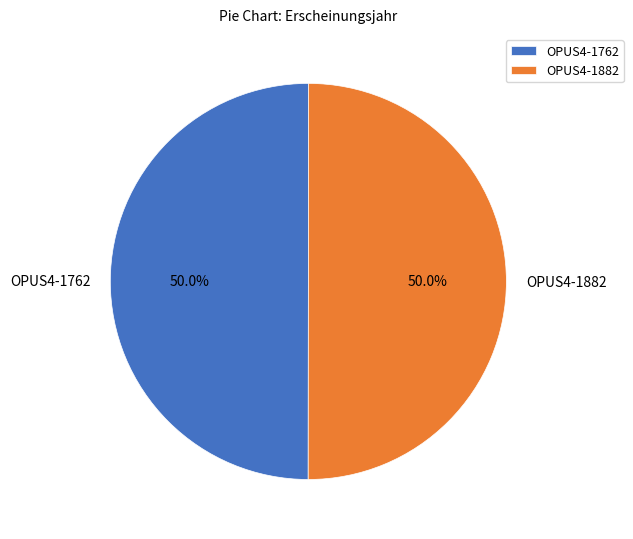

Combined, do OPUS4-1762 and OPUS4-1882 account for over 50%?

Yes